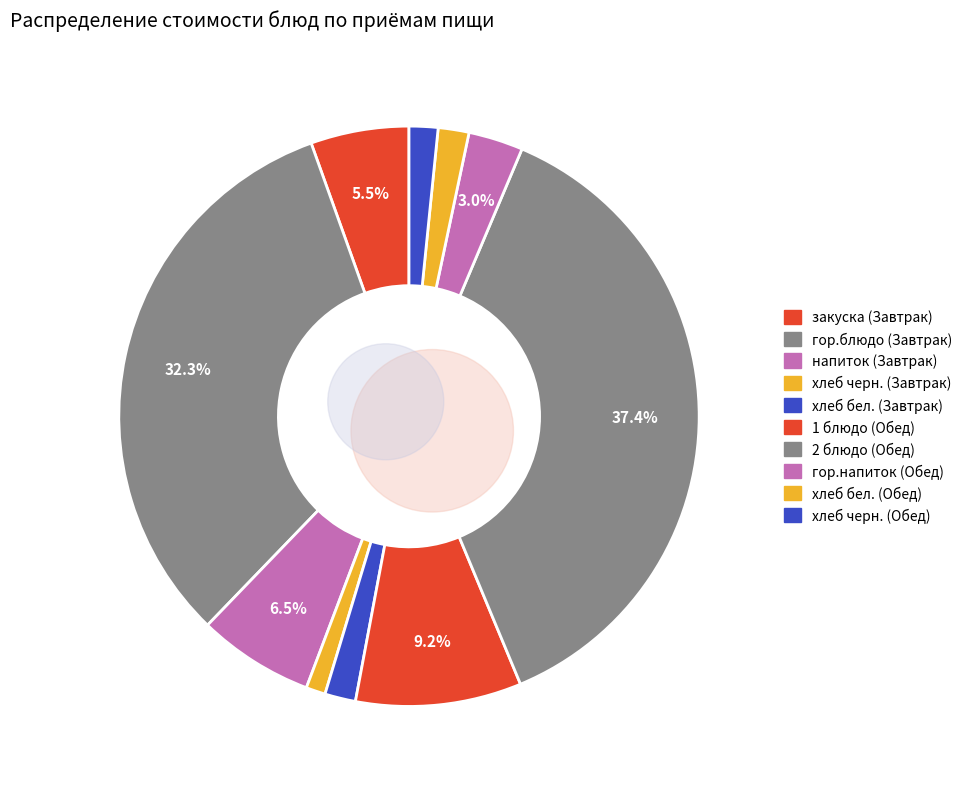

True or false: гор.напиток (Обед) accounts for 1% of the total.

False